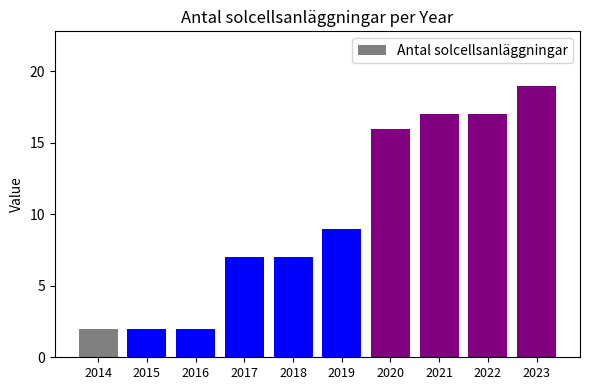

Is it true that the value at 2016 is 2?

True